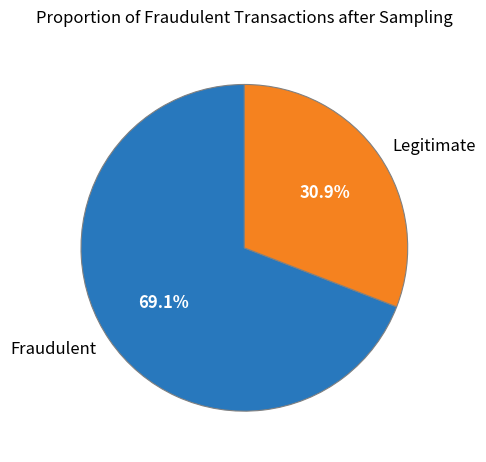

Which has a higher value, Legitimate or Fraudulent?

Fraudulent